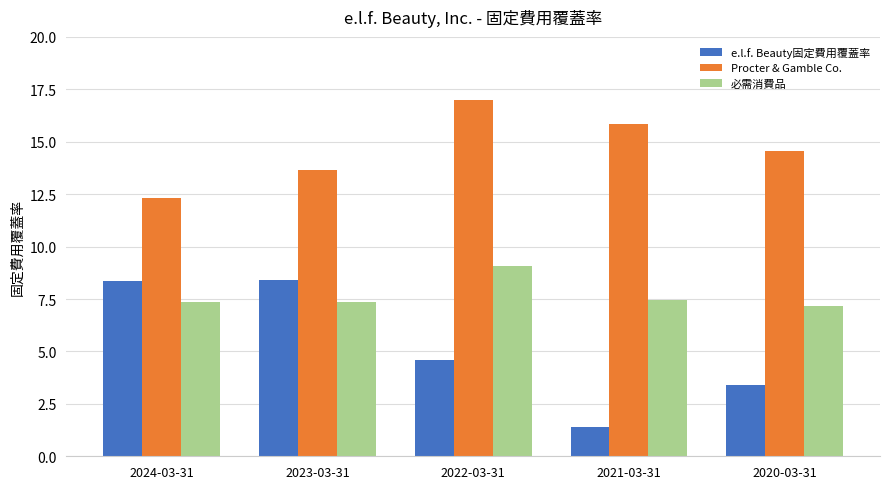

At which category is the sum across all series the highest?

2022-03-31